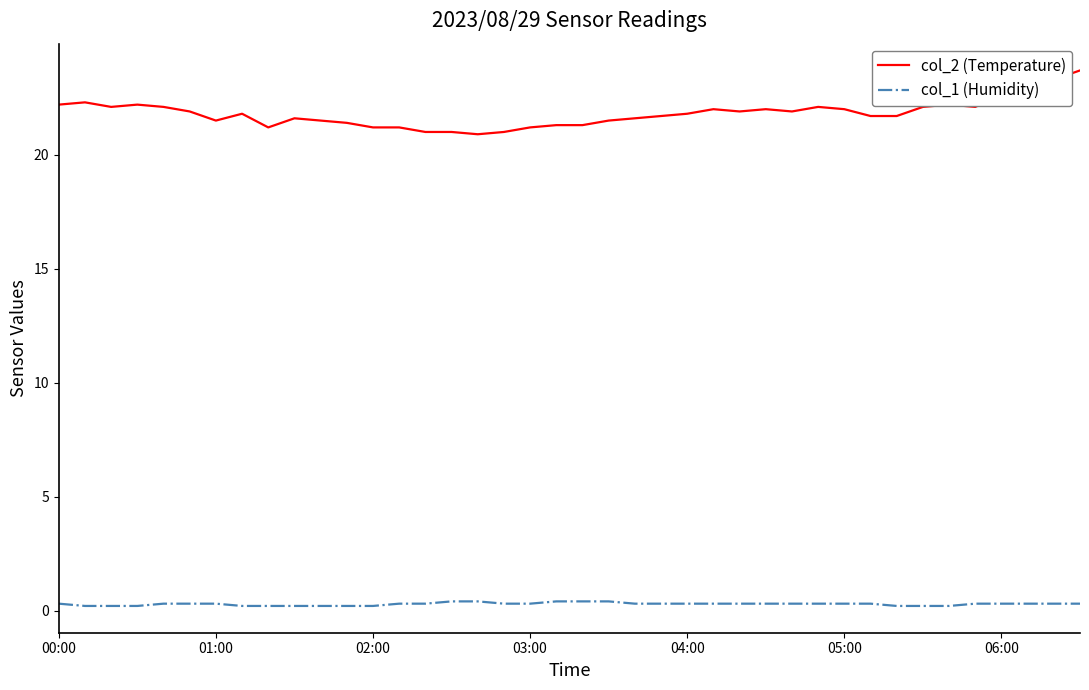

What is the difference between the maximum and minimum values in the col_1 (Humidity) series?

0.2